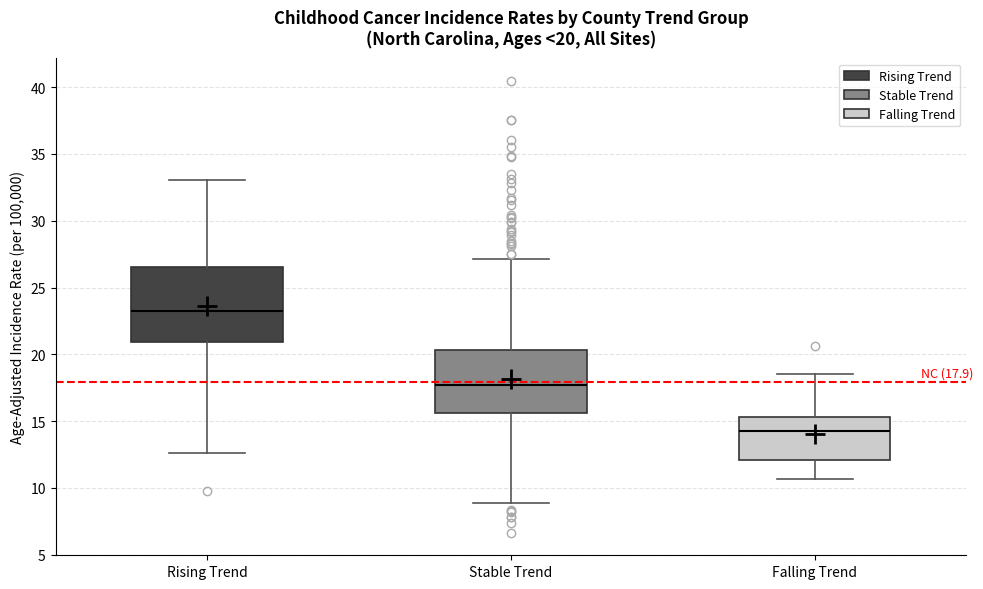

Which box has the highest median line?

Rising Trend